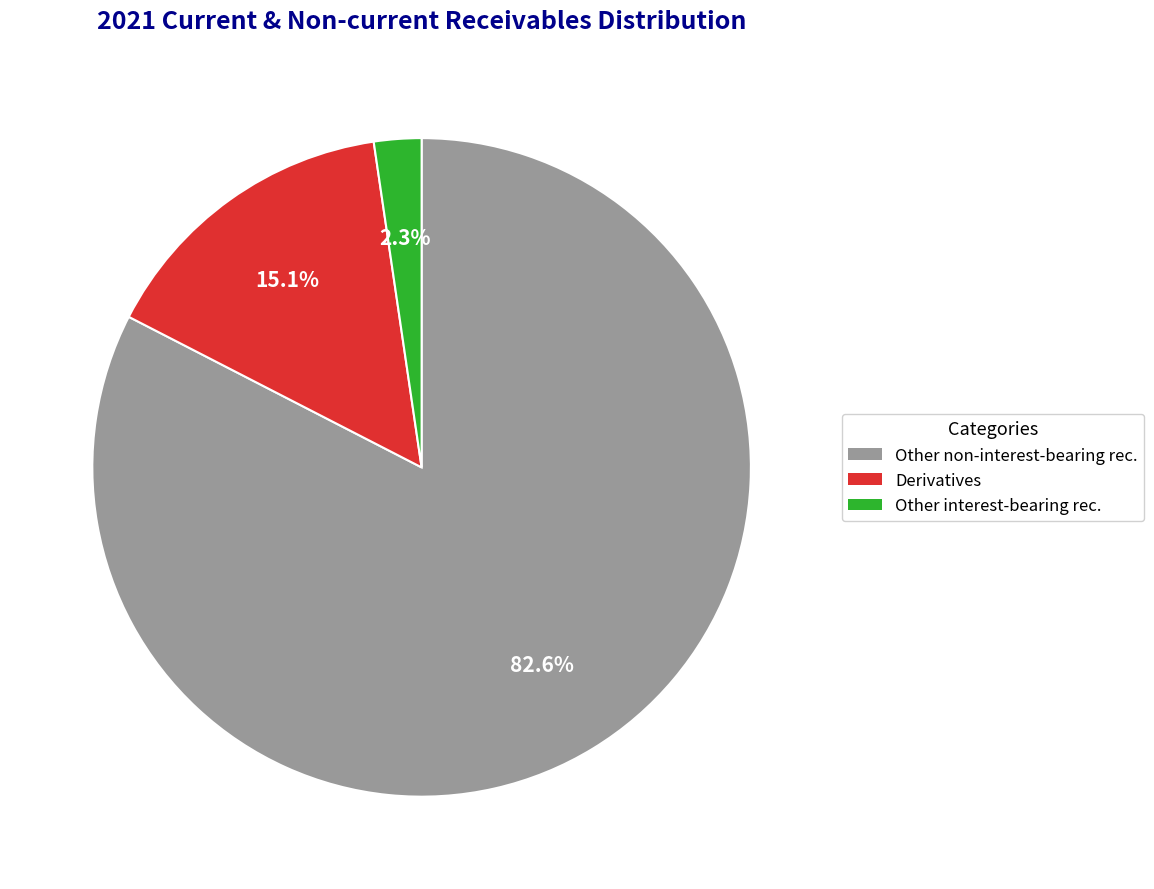

Rank the categories by value from lowest to highest.

Other interest-bearing rec., Derivatives, Other non-interest-bearing rec.